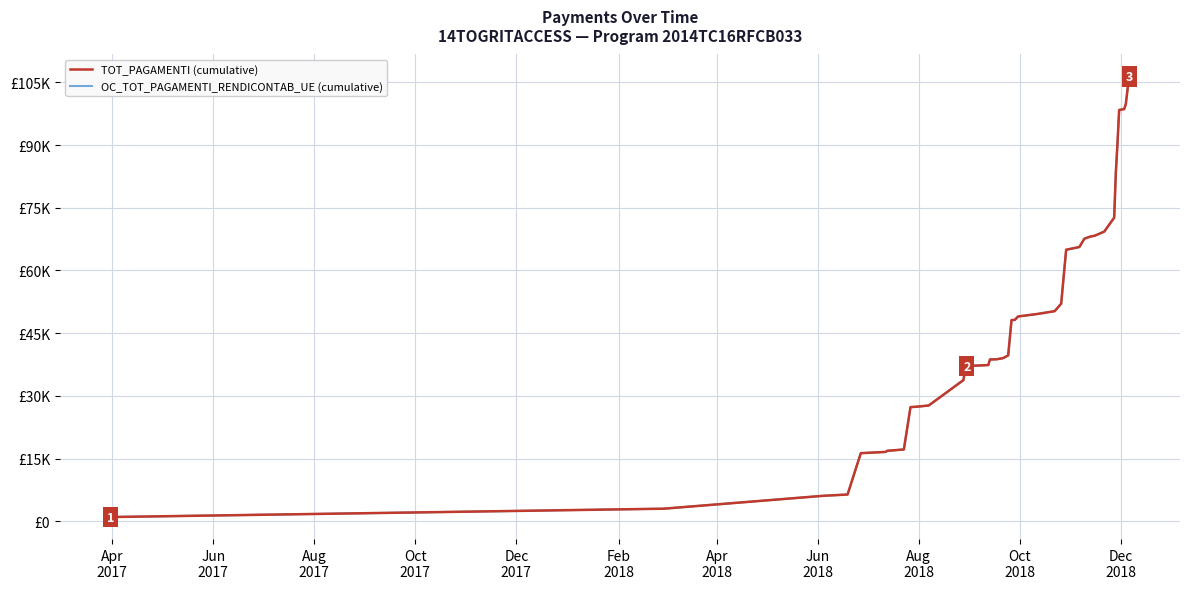

Does the chart have visible grid lines?

Yes